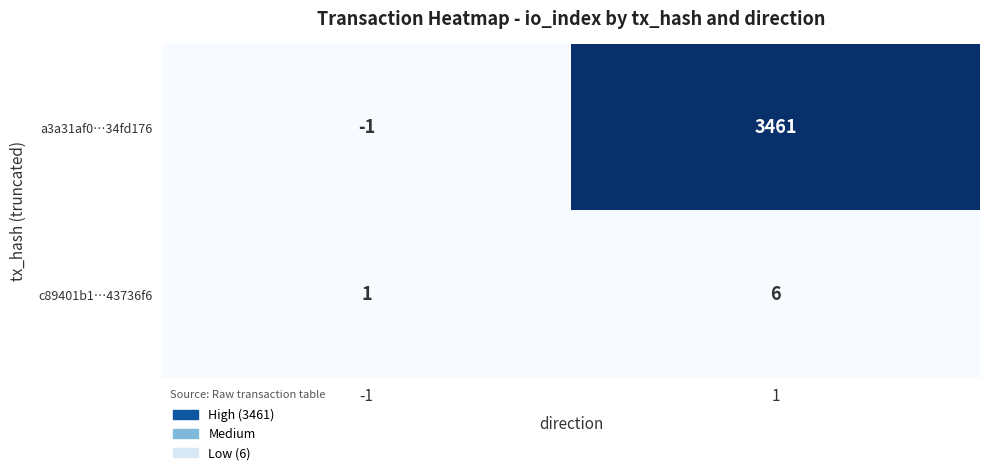

What is the minimum value shown in the chart?

-1